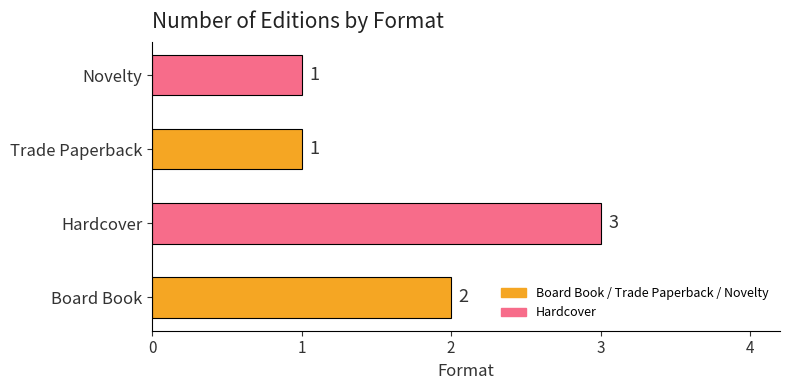

What is the change in value from Board Book to Hardcover?

+1